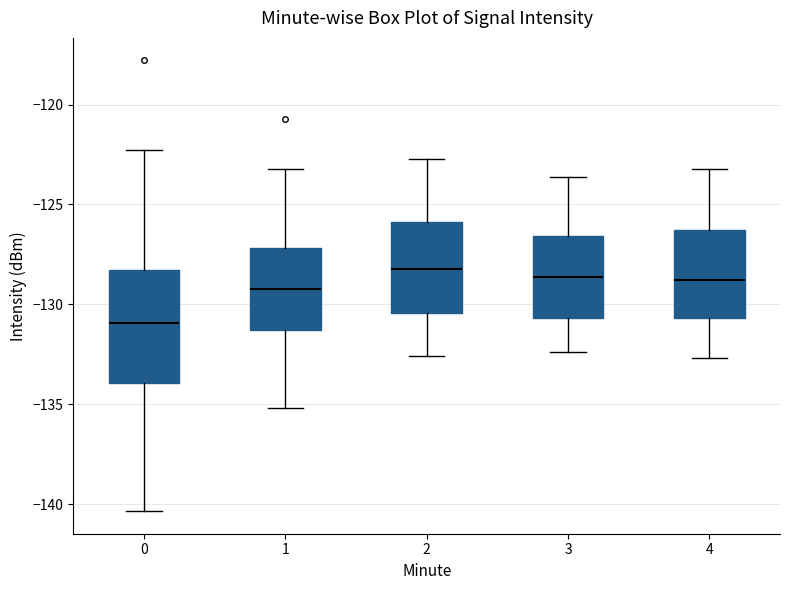

Where is the upper edge of the box at x = 0 on the y-axis? The values are not printed on the chart, so give them approximately, as read against the axis.

-128.5